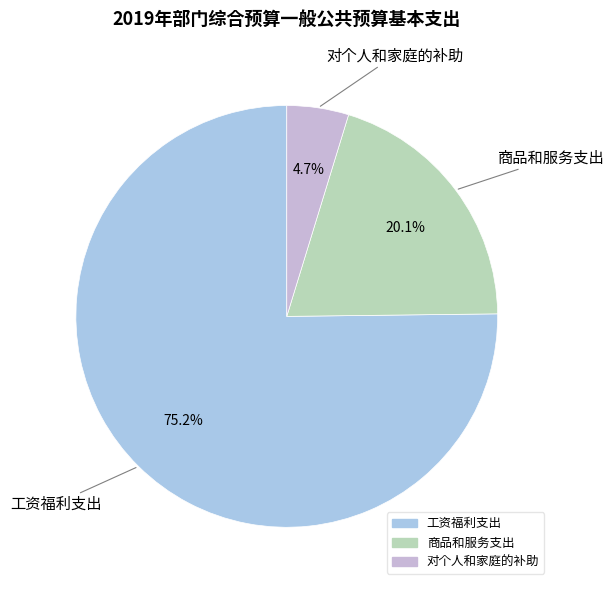

To the nearest percent, what percentage of the pie is 工资福利支出?

75%